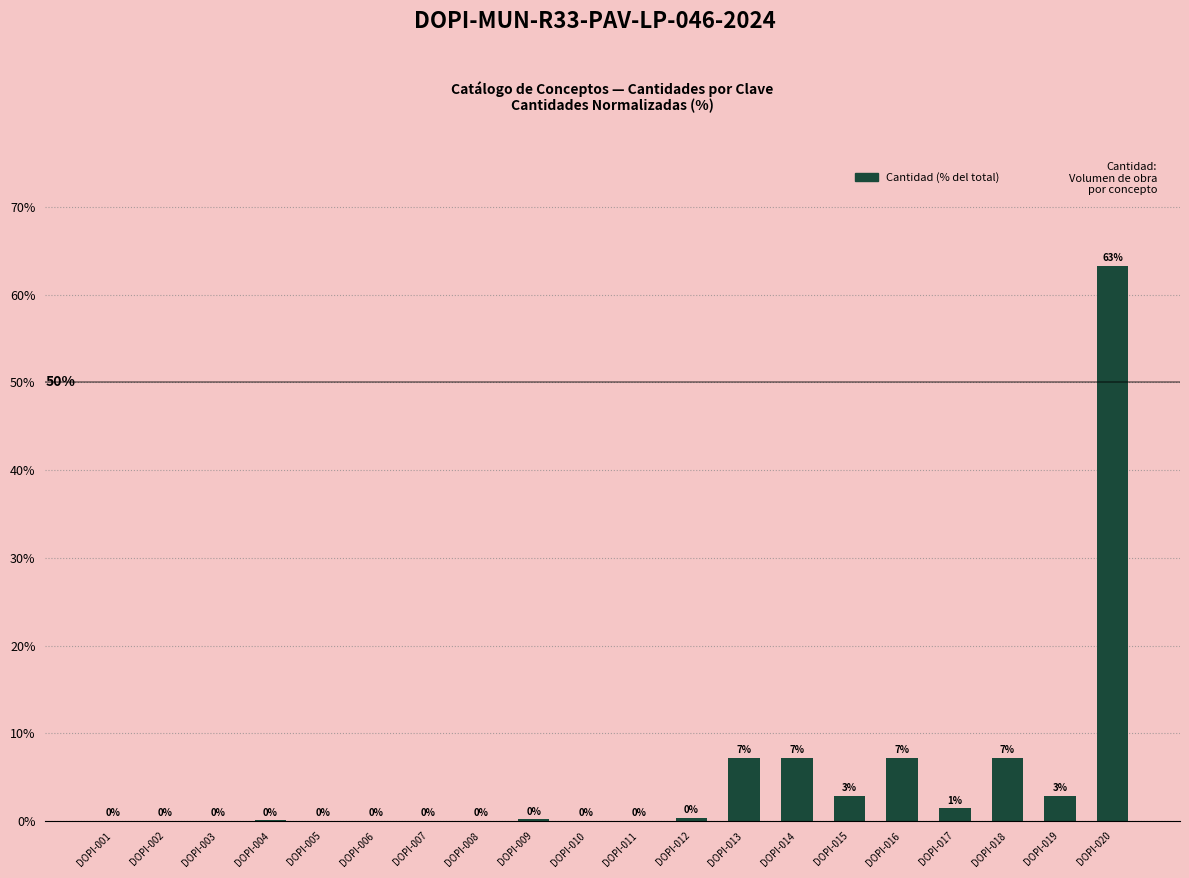

Count the number of data series in this chart.

1